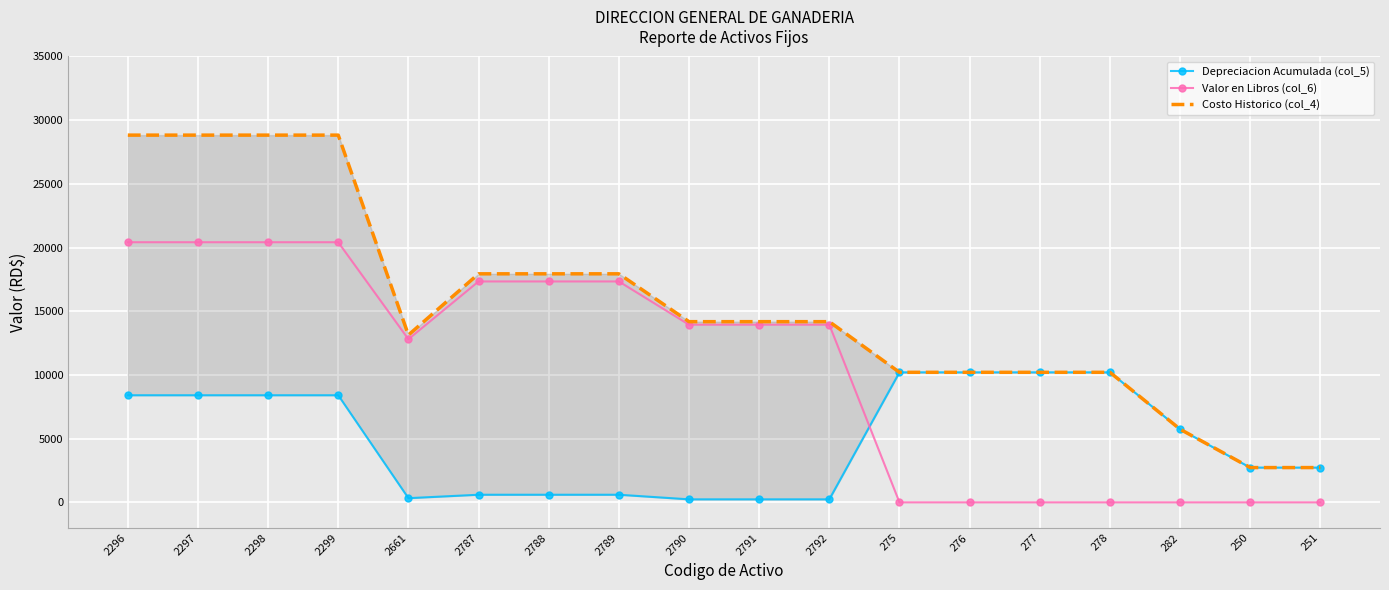

True or false: Costo Historico (col_4) and Valor en Libros (col_6) intersect in this chart.

False